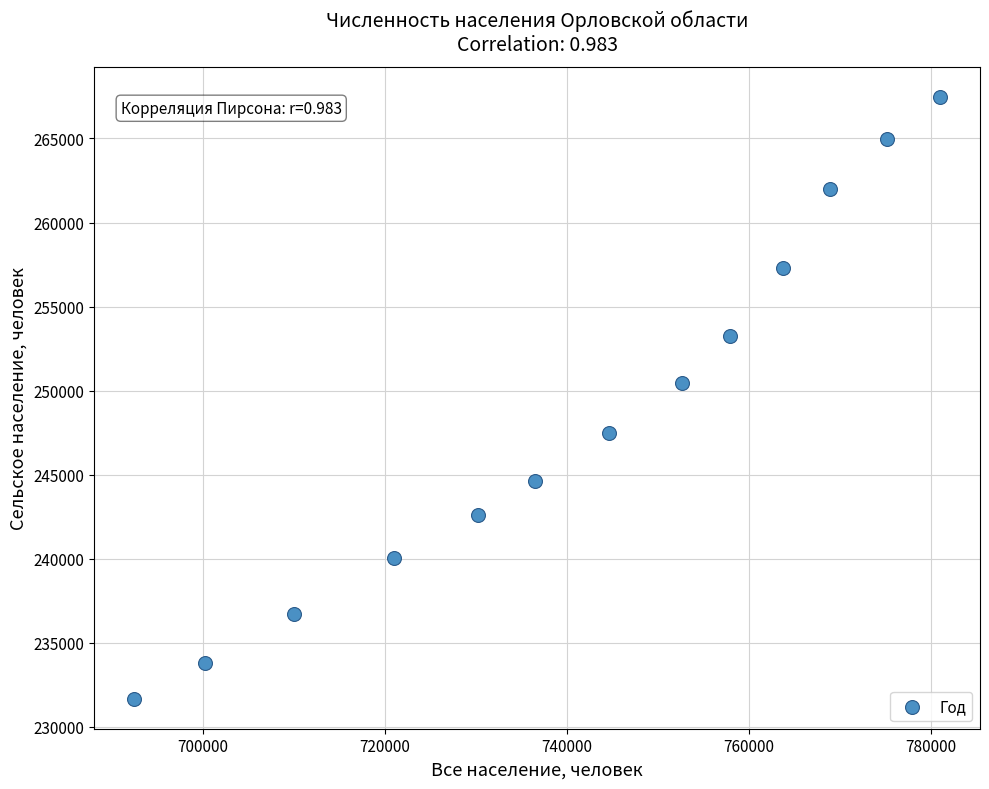

What is the range of Y values (max minus min)?

35802